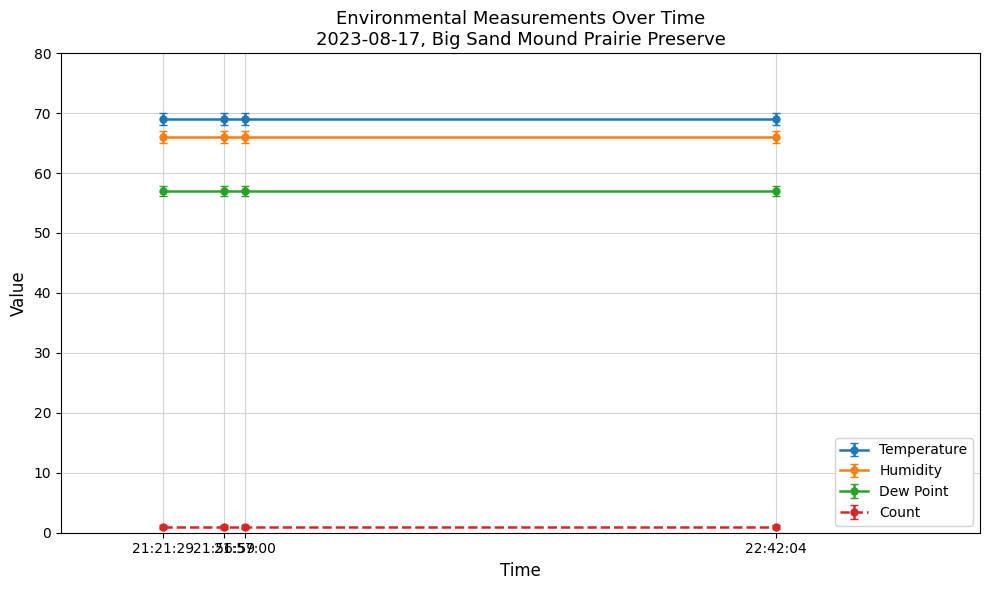

Reading left to right, list all the values displayed in this chart.

Temperature: 69	69	69	69
Humidity: 66	66	66	66
Dew Point: 57	57	57	57
Count: 1	1	1	1